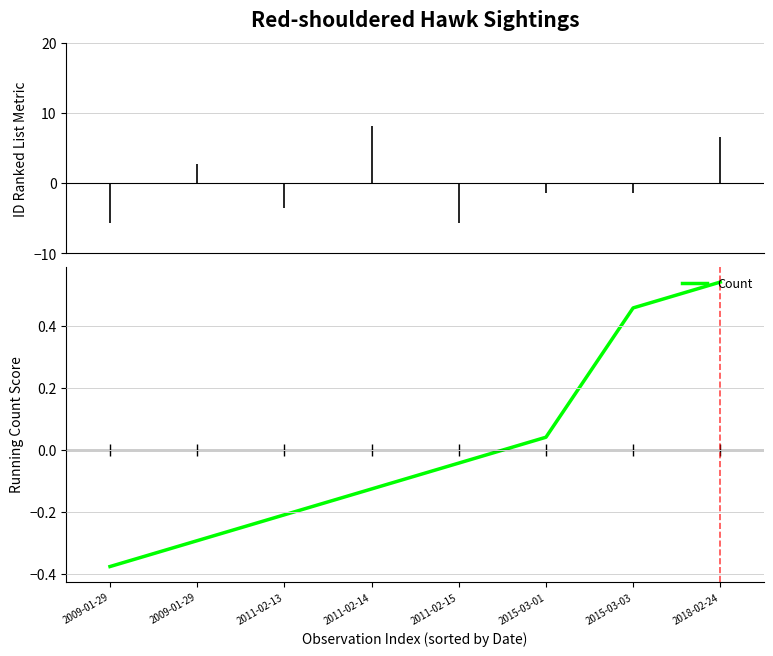

Is it true that the value at 2009-01-29 is -0.3?

False